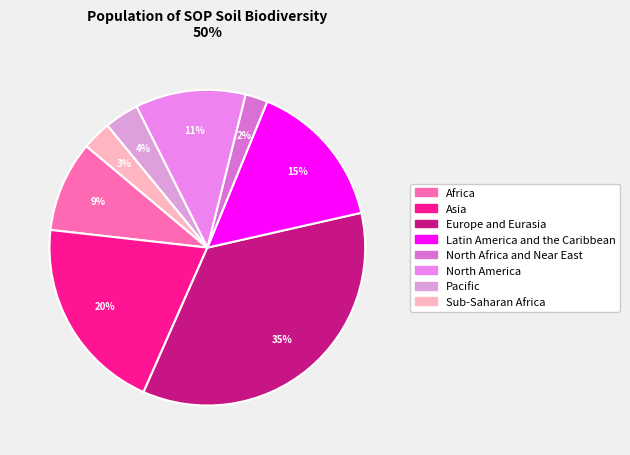

To the nearest percent, what is the combined percentage of Latin America and the Caribbean and Asia?

35%